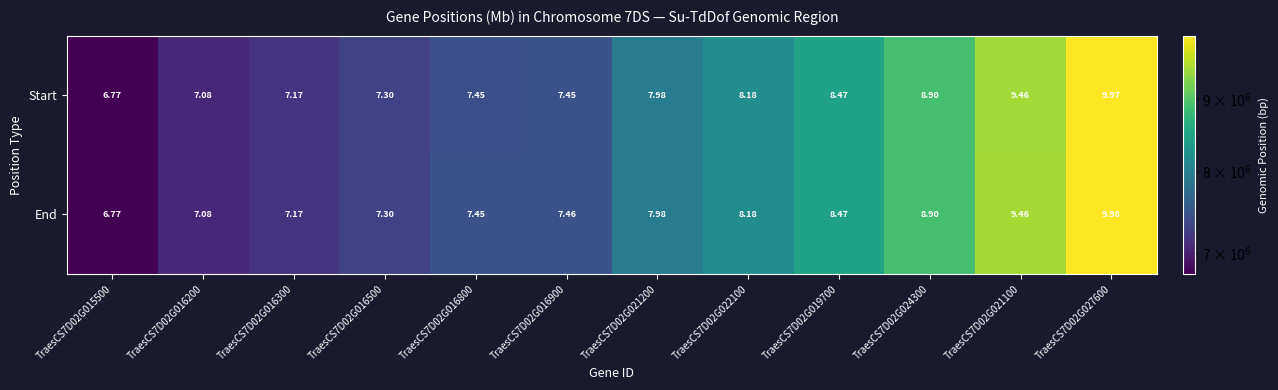

Which series changed the most between TraesCS7D02G015500 and TraesCS7D02G016900?

End